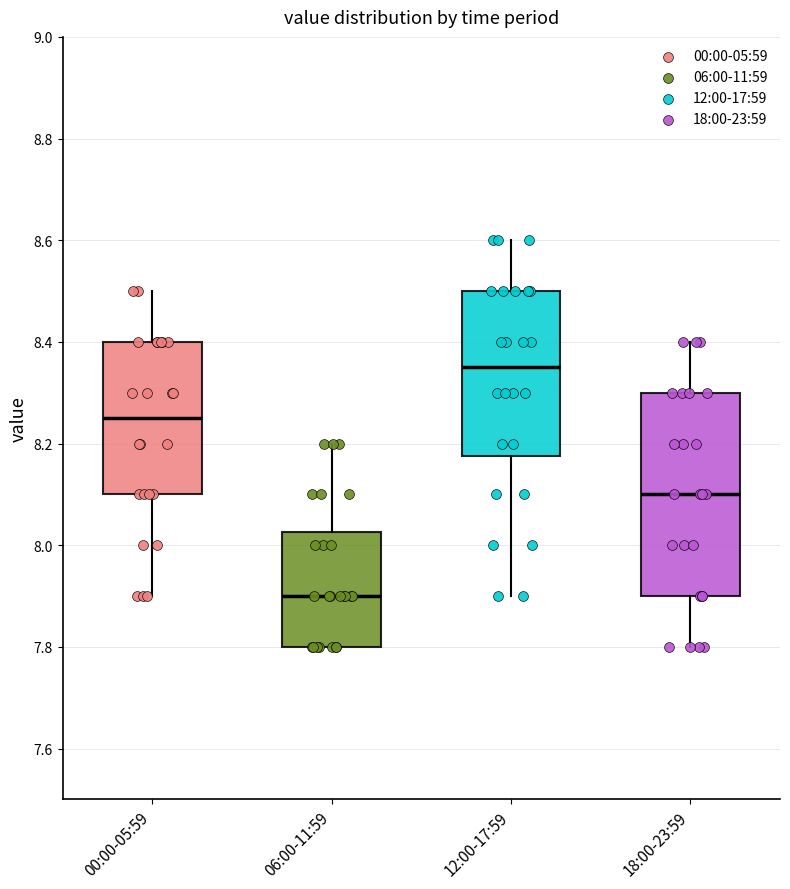

Reading left to right, read every box against the y-axis: the position of its median line, the range the box covers, and the ends of its whiskers. The values are not printed on the chart, so give them approximately, as read against the axis.

00:00-05:59: median 8.26, box 8.10 to 8.40, whiskers 7.90 to 8.50
06:00-11:59: median 7.90, box 7.80 to 8.02, whiskers 7.80 to 8.20
12:00-17:59: median 8.36, box 8.18 to 8.50, whiskers 7.90 to 8.60
18:00-23:59: median 8.10, box 7.90 to 8.30, whiskers 7.80 to 8.40